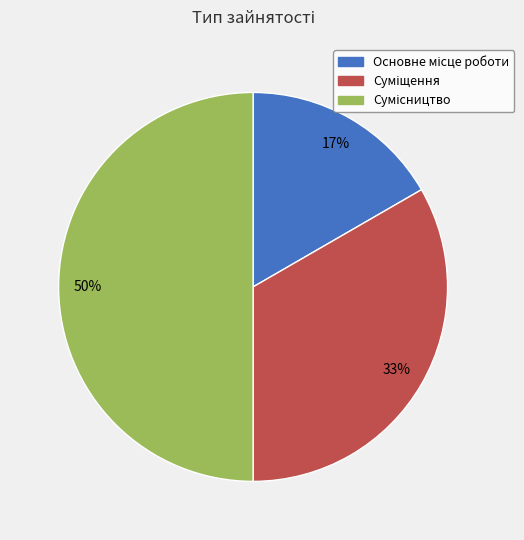

To the nearest percent, what is the average slice percentage?

33%